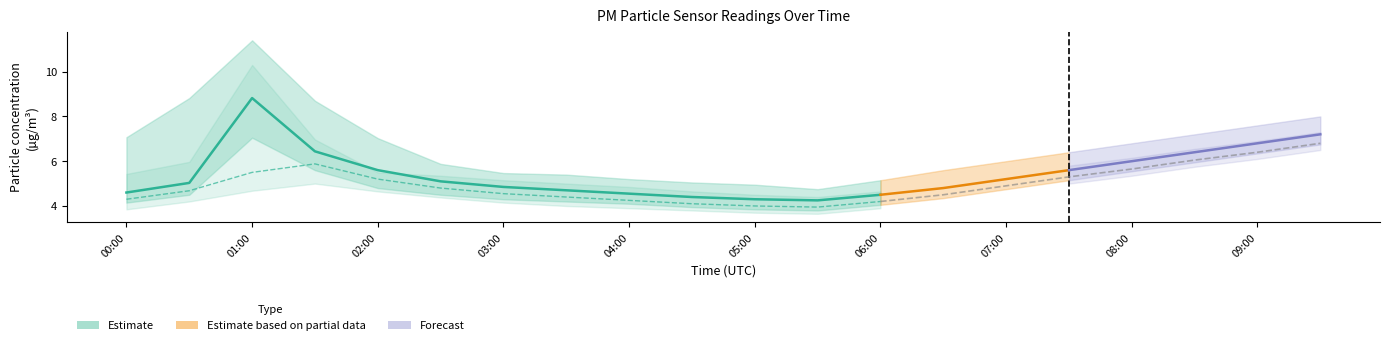

Which category has the lowest value in the P2 series?

05:30